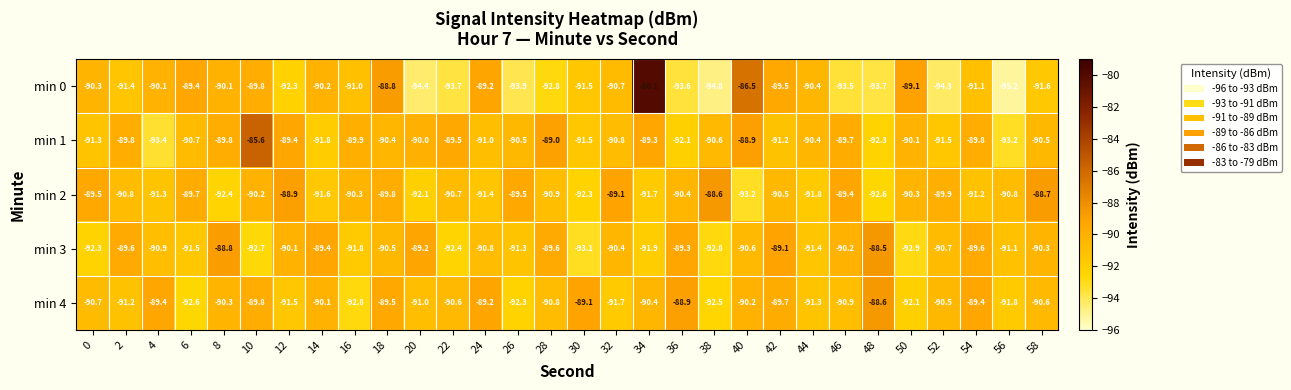

Is it true that min 2 equals -124.5 at 54?

False